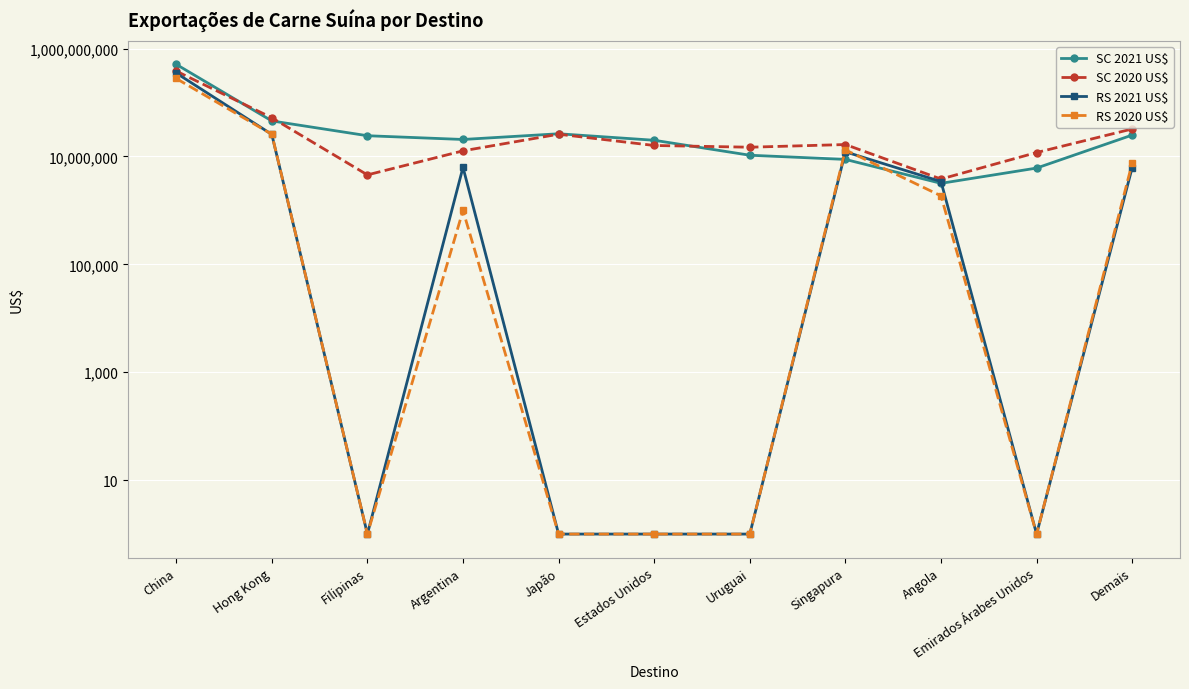

What is the difference between the second highest and minimum values in the RS 2020 US$ series?

25749012